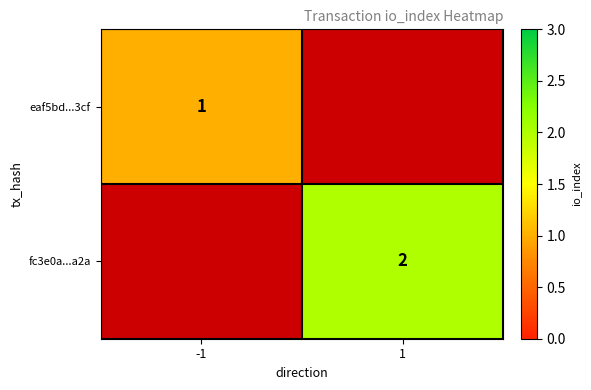

Which category has the lowest value across all series?

-1